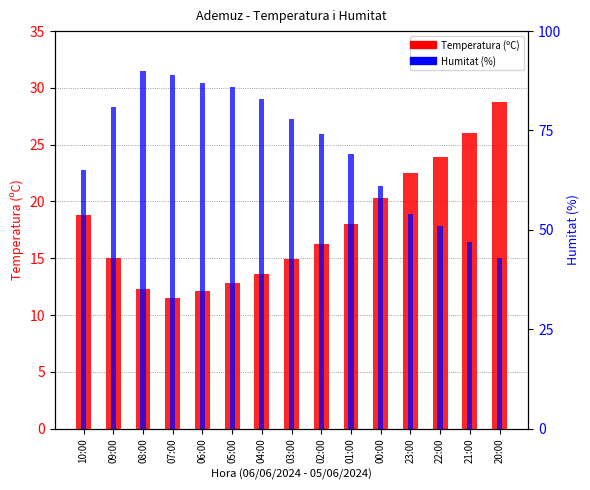

At which category is the sum across all series the highest?

08:00